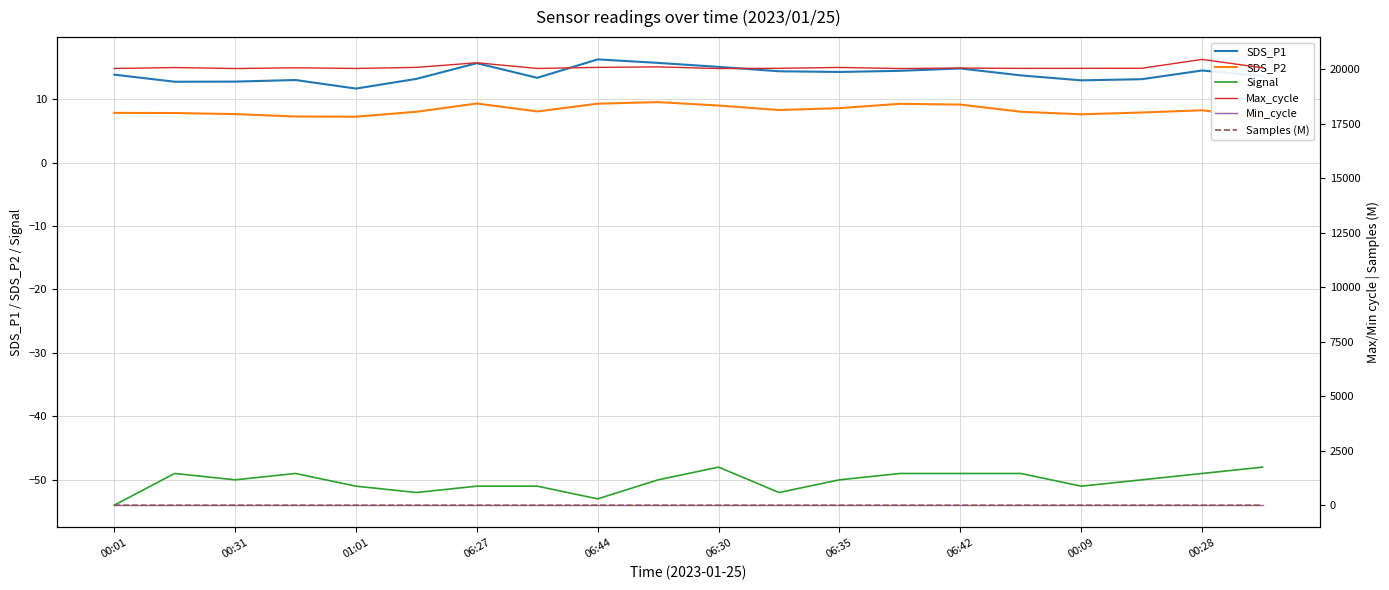

What is the highest value of the SDS_P2 series?

9.5